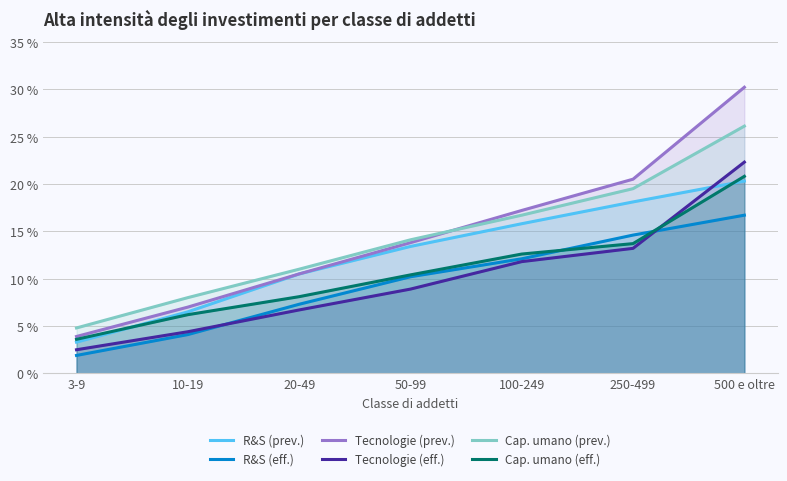

The value of Tecnologie (prev.) at 10-19 is 7.0. True or false?

True